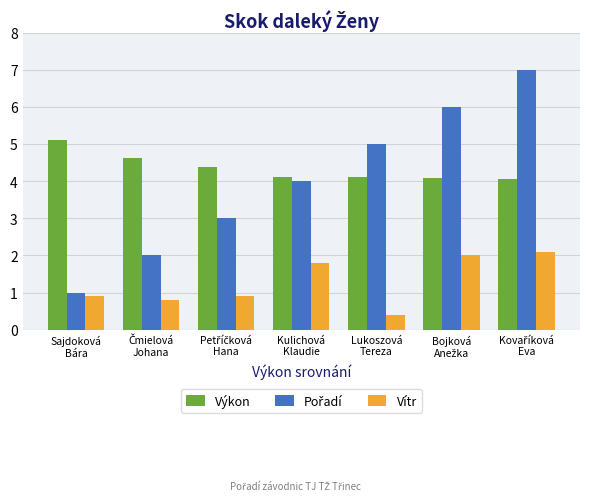

At how many categories does at least one series exceed 1?

7